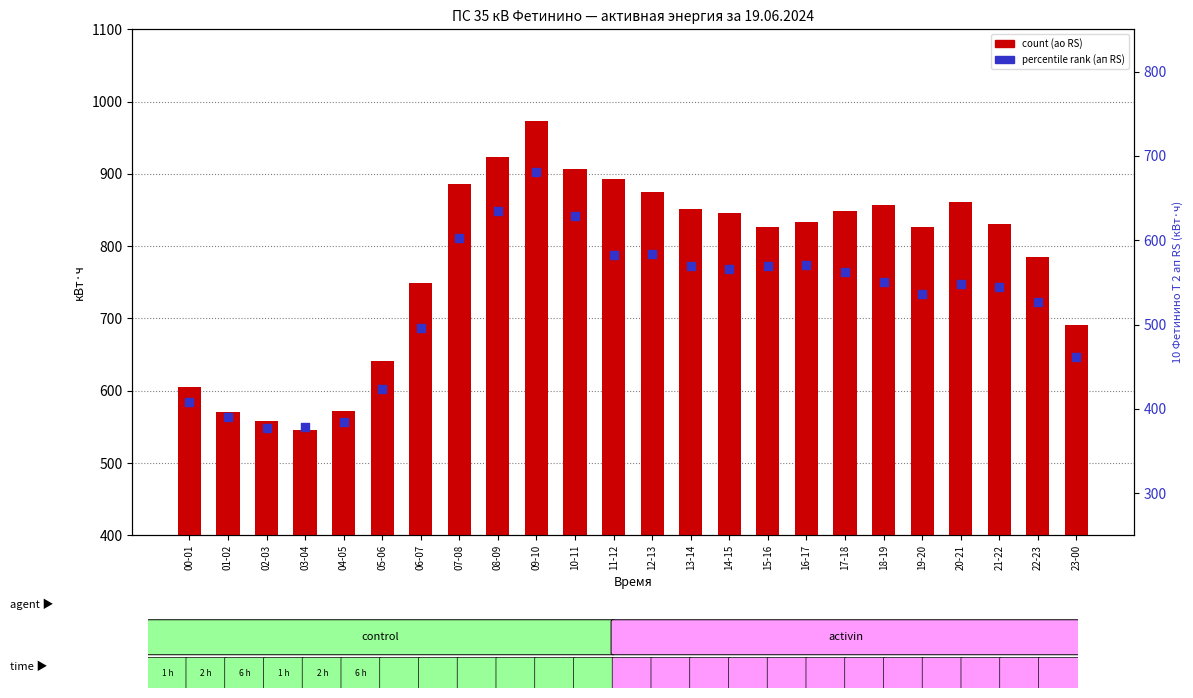

Which series reaches the minimum Y coordinate?

10 Фетинино Т 2 ап RS